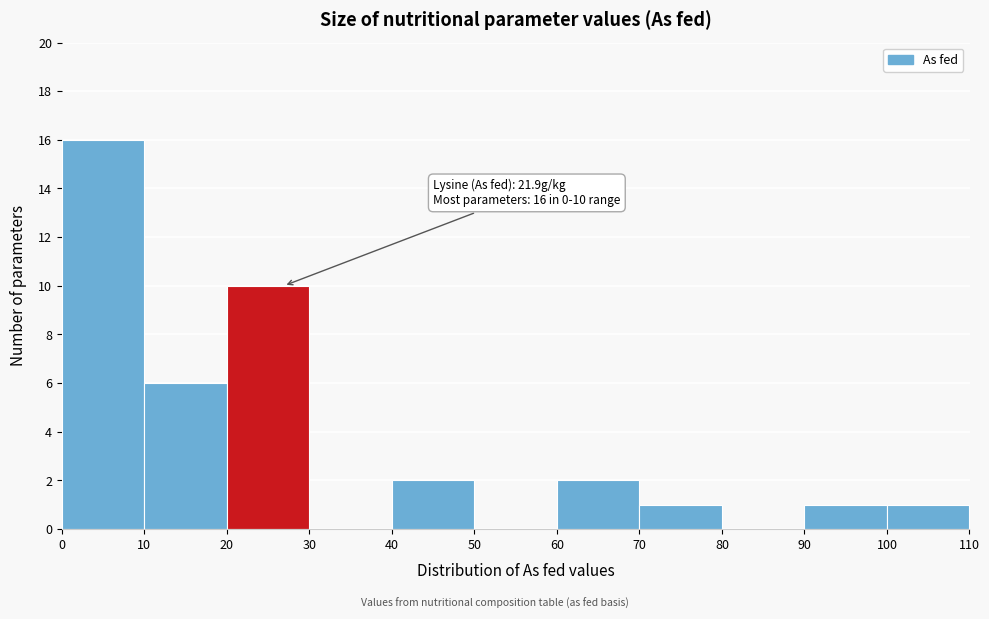

Over which range of the x-axis is the bar tallest?

0 to 10